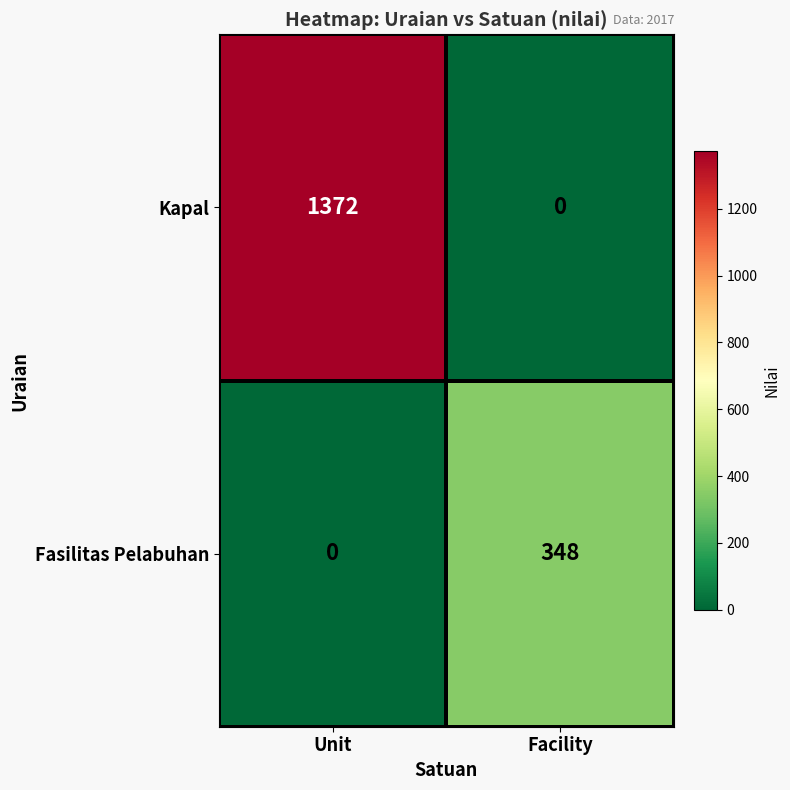

The value of Kapal at Facility is 0. True or false?

True